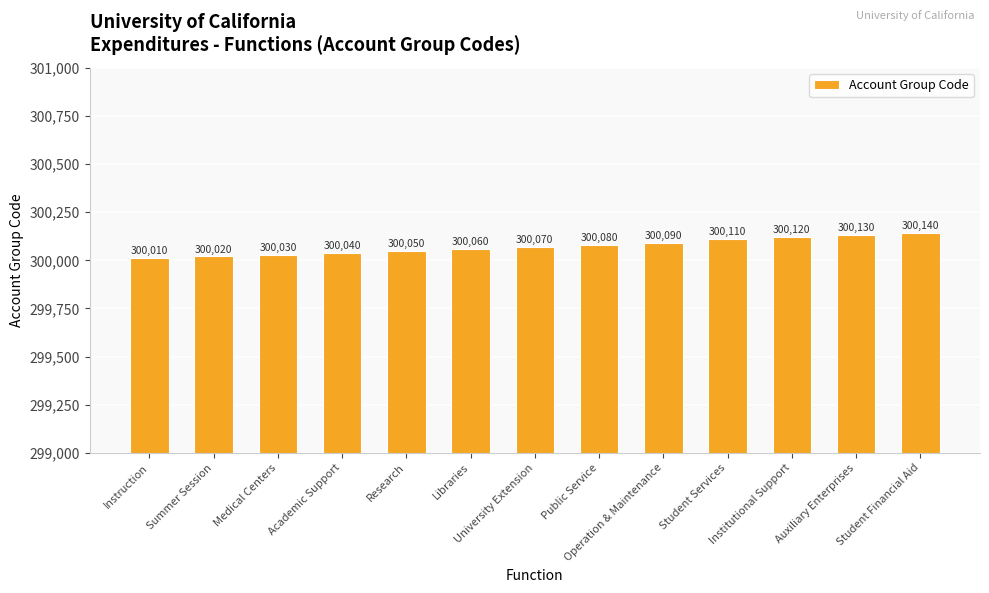

List the labels in order of value, smallest first.

Instruction, Summer Session, Medical Centers, Academic Support, Research, Libraries, University Extension, Public Service, Operation & Maintenance, Student Services, Institutional Support, Auxiliary Enterprises, Student Financial Aid